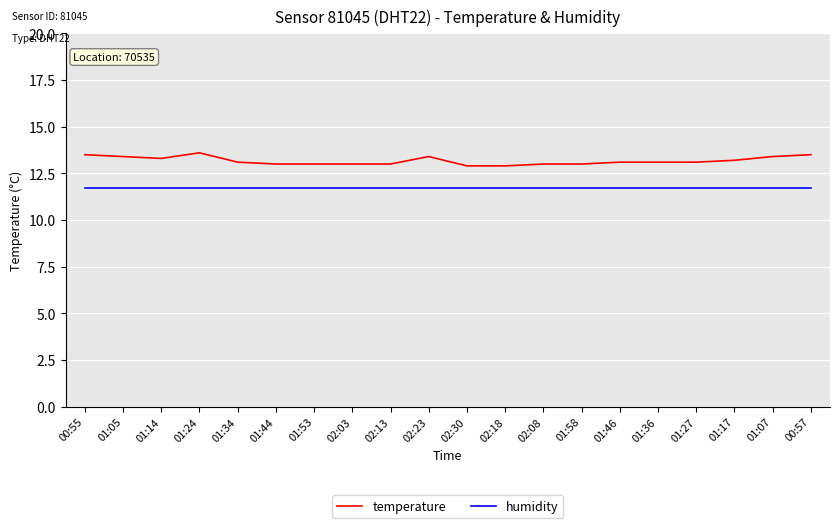

The humidity series shows 11.7 at 02:30. True or false?

True